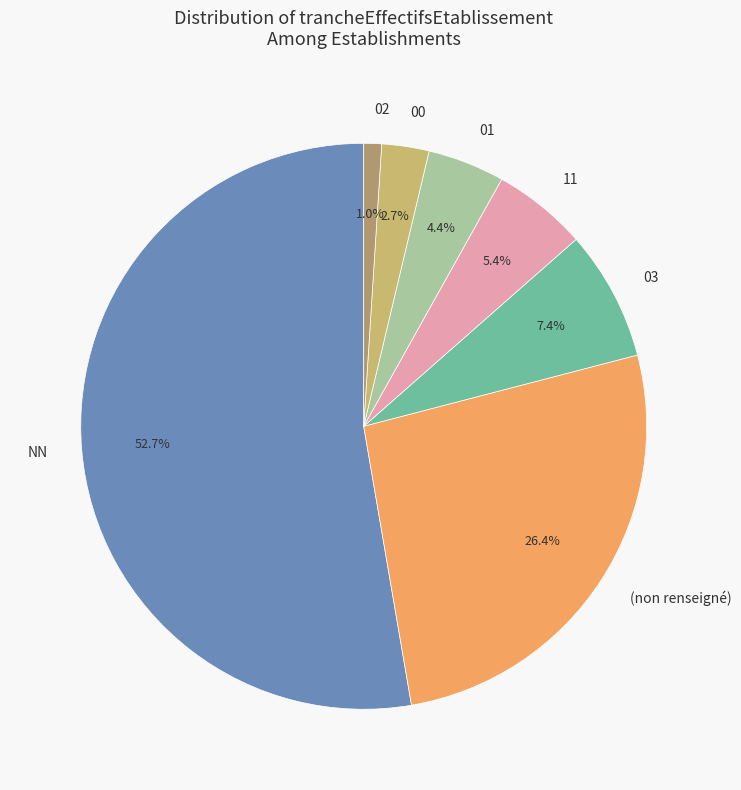

Which category has the biggest portion of the pie?

NN